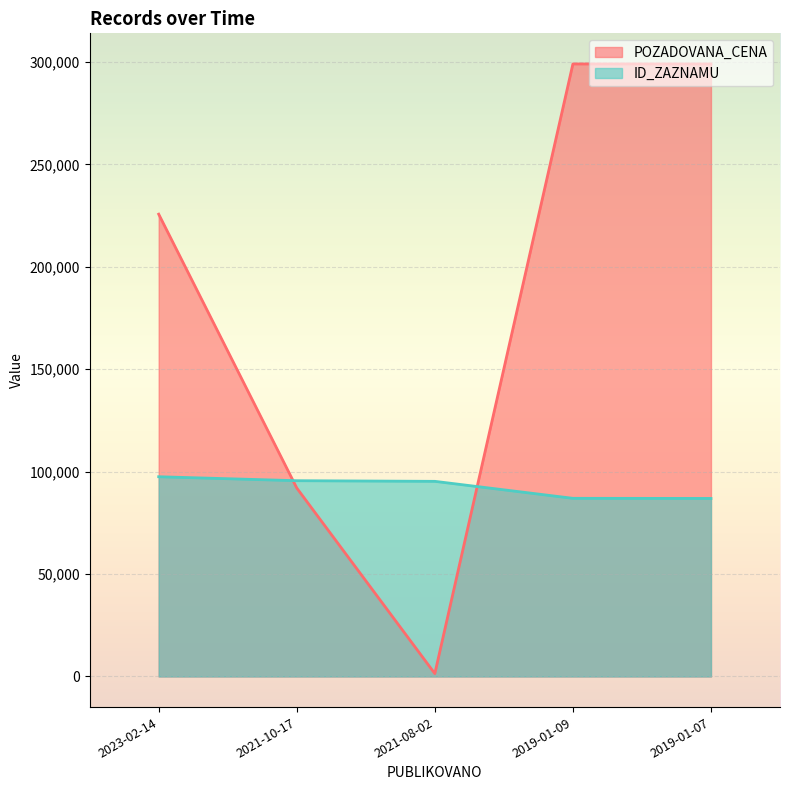

Where is the first local minimum for POZADOVANA_CENA?

2021-08-02